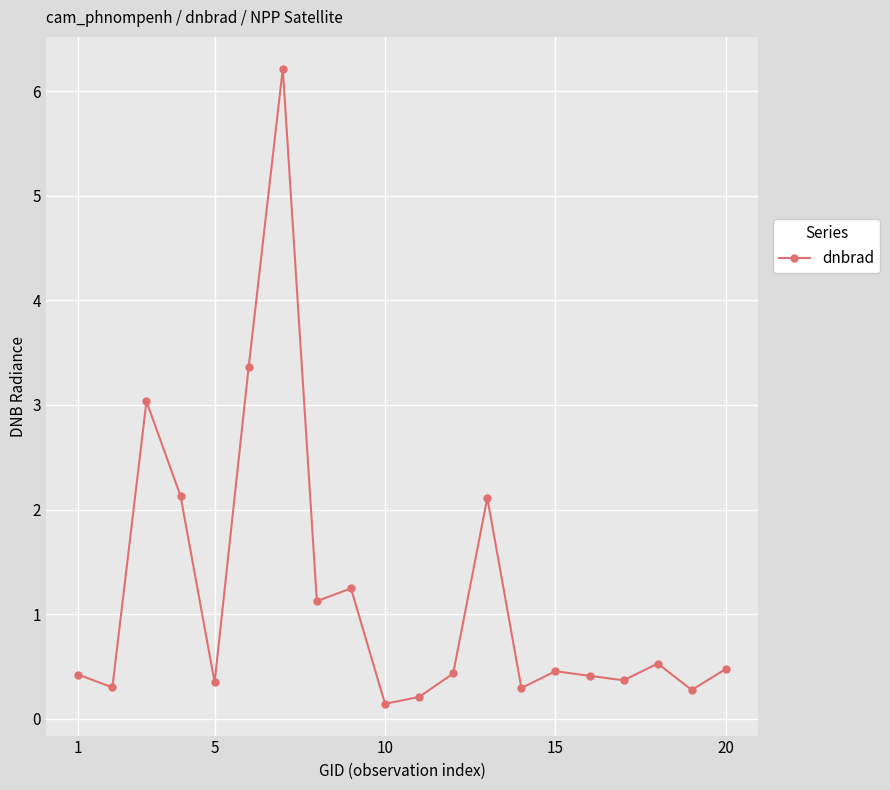

What is the sum of all values?

23.9